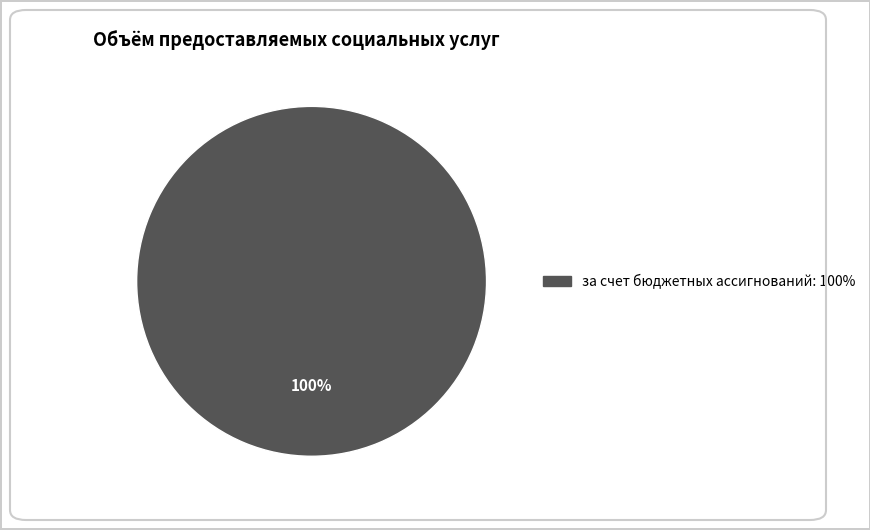

Is there a majority slice in this chart?

Yes